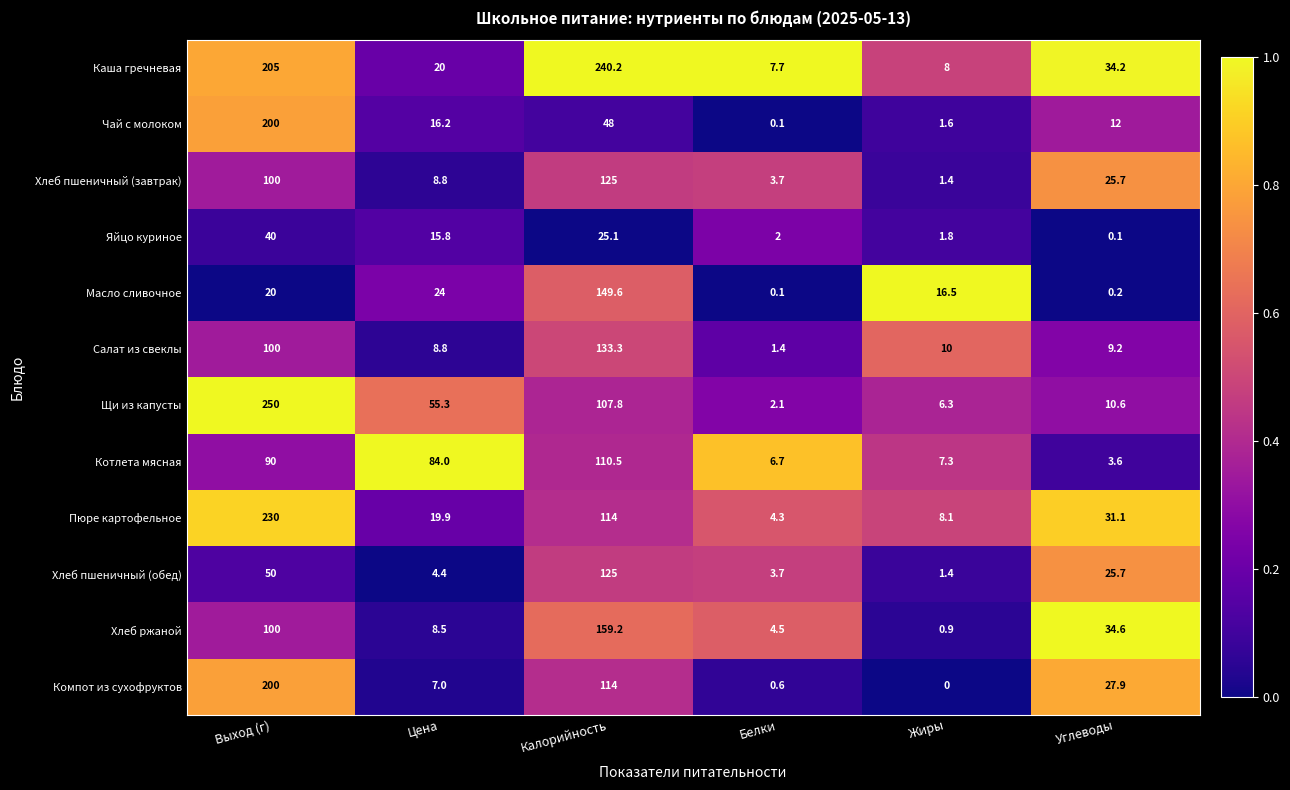

What is the maximum value shown in the chart?

250.0